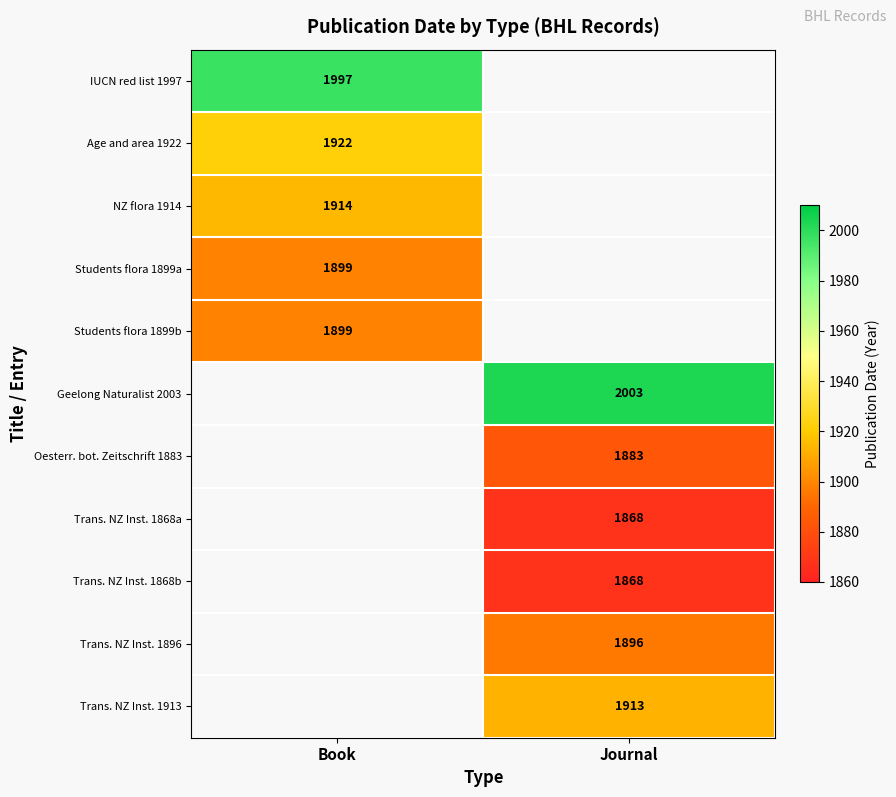

The Trans. NZ Inst. 1868a series shows 1868 at Journal. True or false?

True